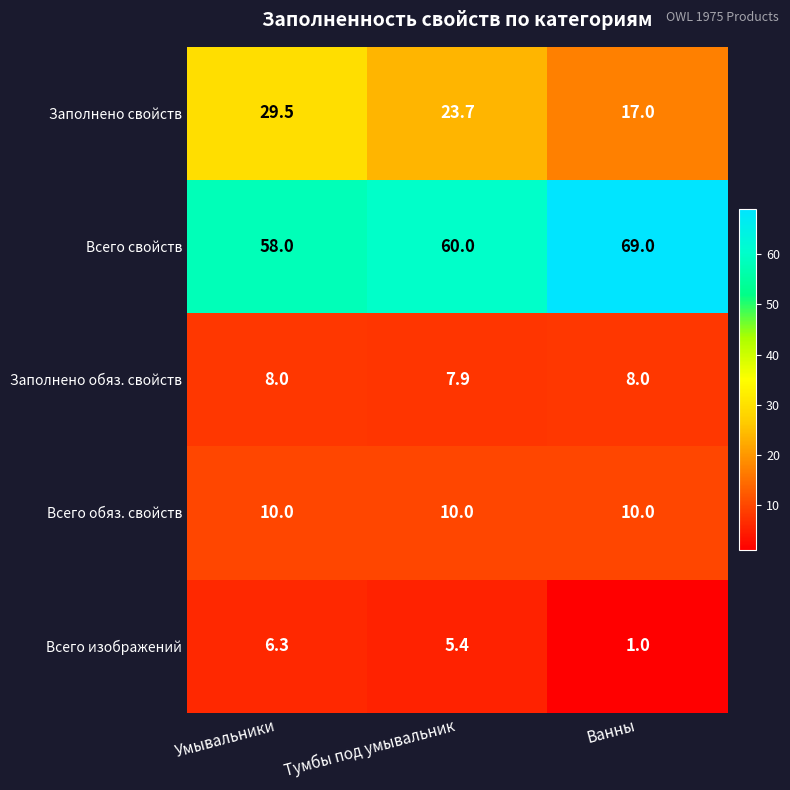

At Ванны, list the series in order from largest to smallest.

Всего свойств, Заполнено свойств, Всего обяз. свойств, Заполнено обяз. свойств, Всего изображений